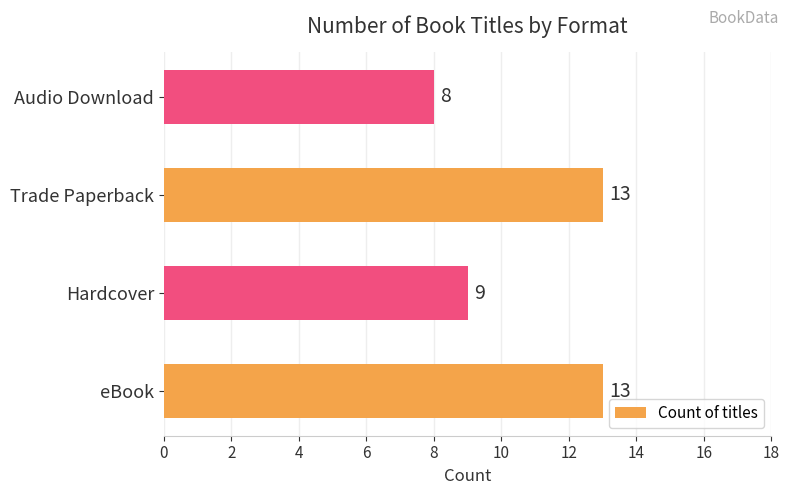

Is it true that the value at Hardcover is 9?

True